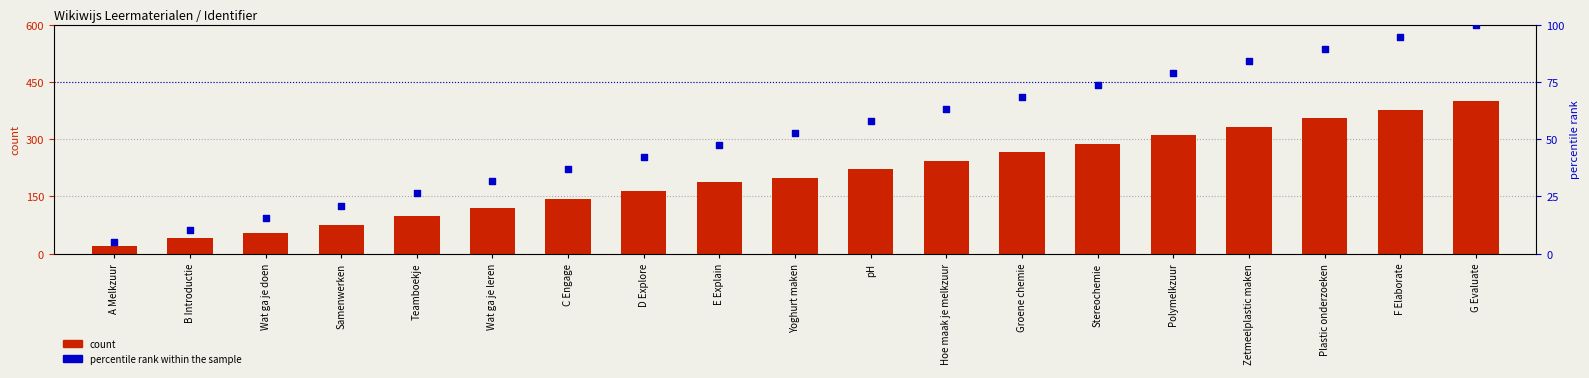

Is the value of count at E Explain greater than the value of percentile rank within the sample at Yoghurt maken?

Yes